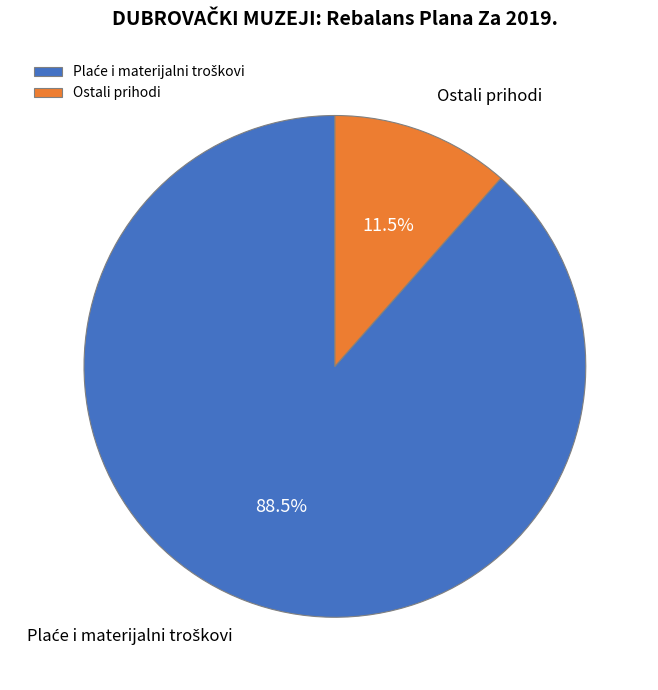

Does Ostali prihodi account for over 50% of the chart?

No